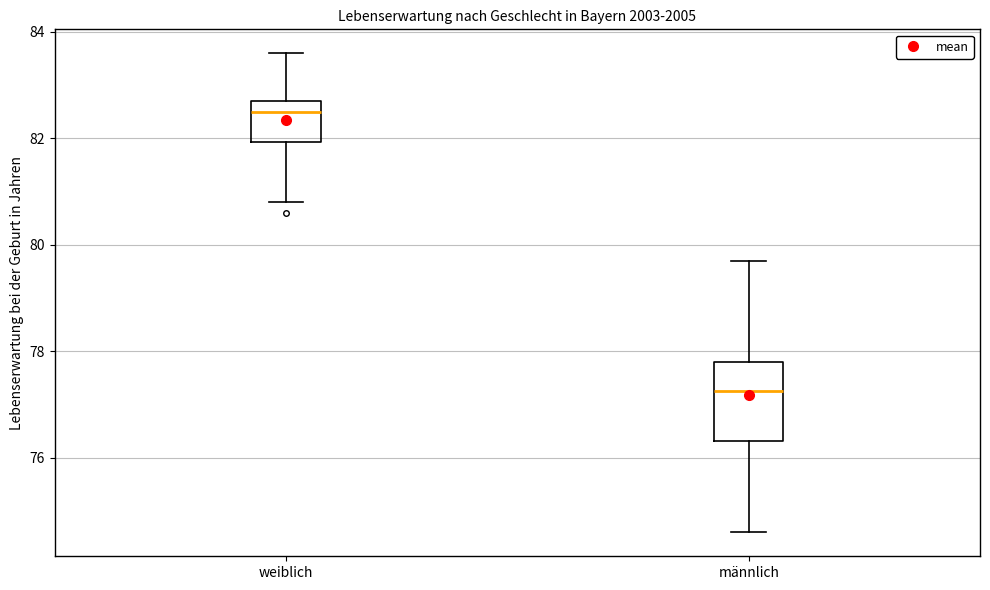

Where does the median line of the box for weiblich sit on the y-axis? The values are not printed on the chart, so give them approximately, as read against the axis.

82.6